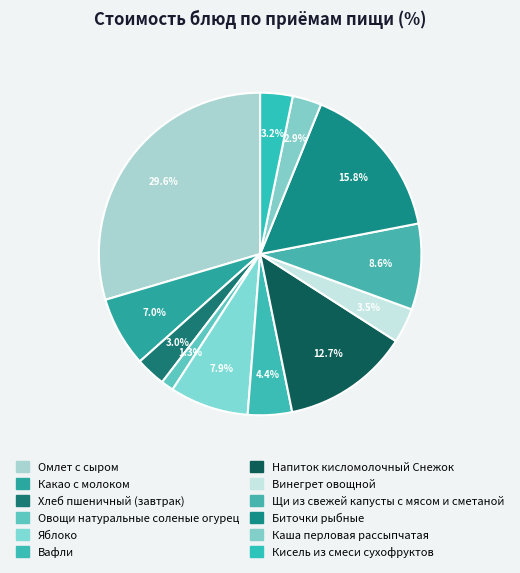

How many segments does this pie chart have?

12